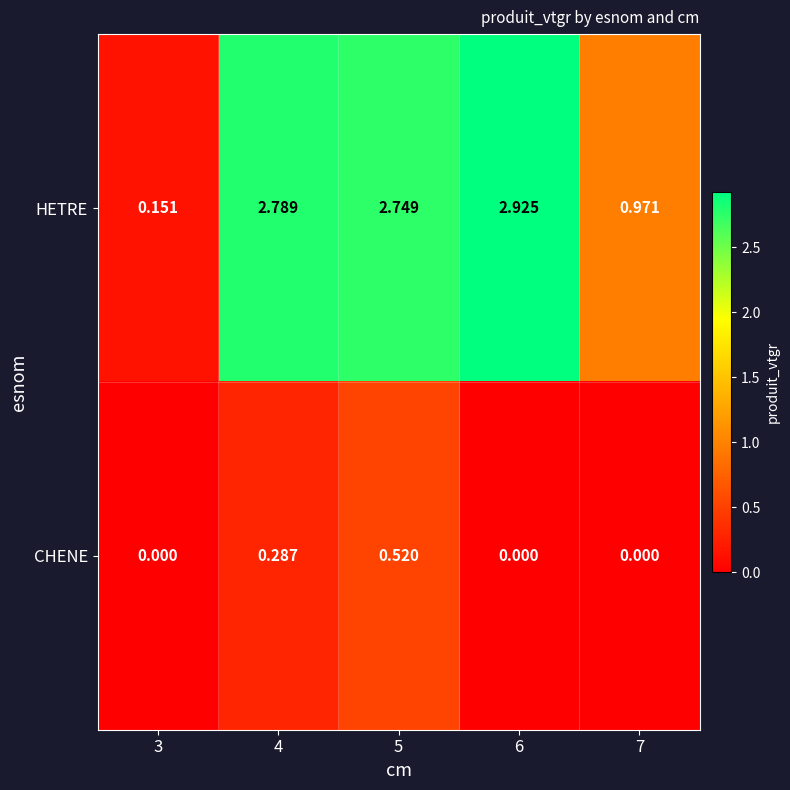

Rank the series by their average value, from lowest to highest.

CHENE, HETRE